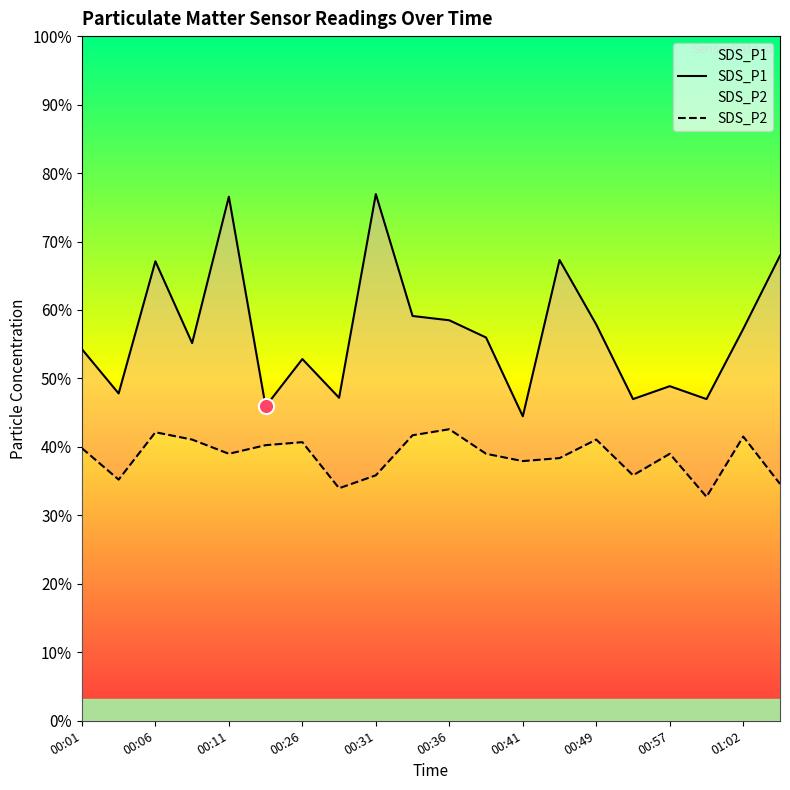

Which series has the largest total across all categories?

SDS_P1